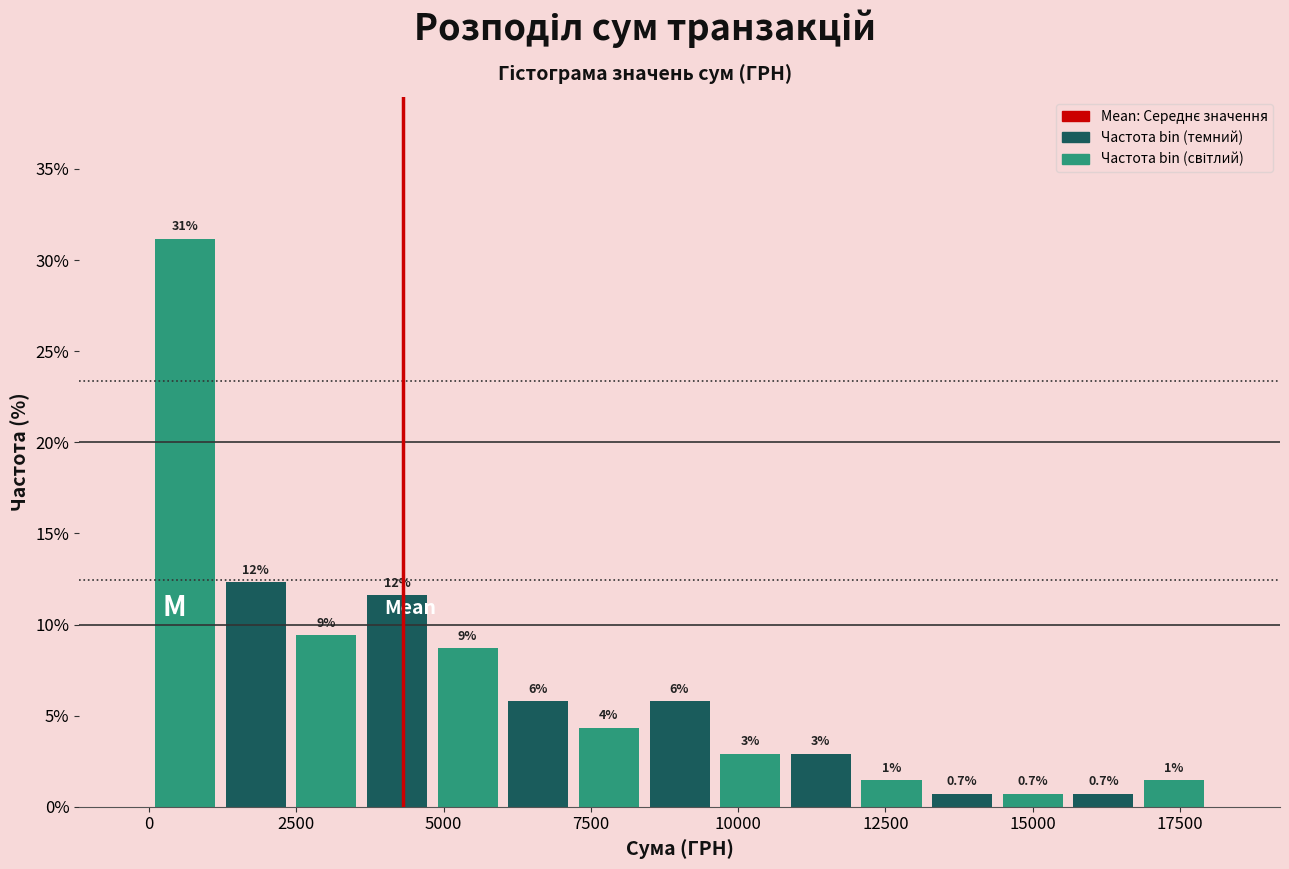

Around what value on the x-axis is the tallest bar? Give the approximate position of its centre, as read against the axis.

500